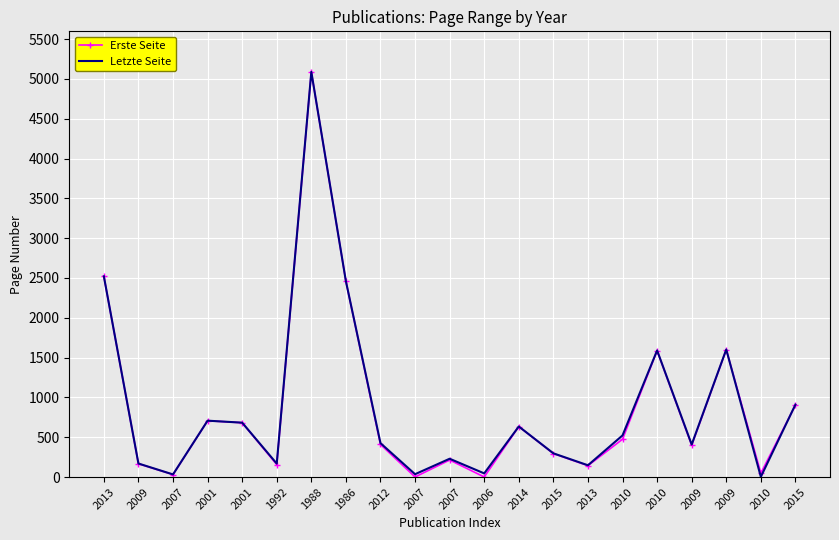

What is the sum of the Letzte Seite values at 2007 and 2009?

1832